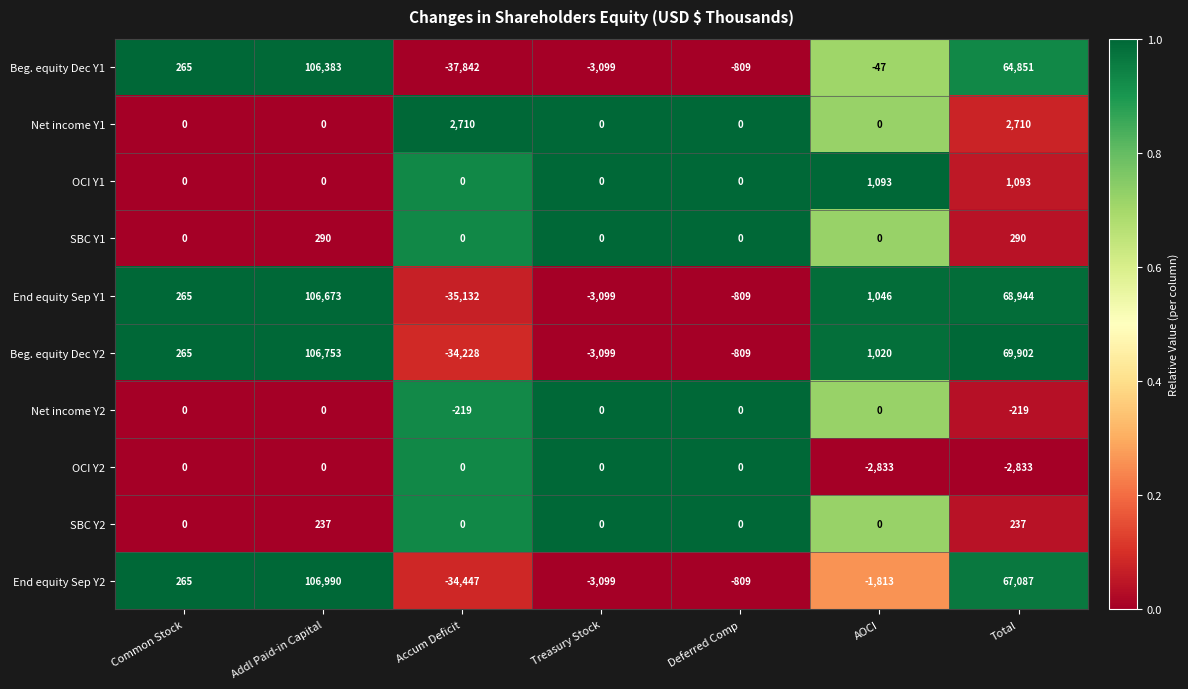

Which series has the widest spread of values?

Beg. equity Dec Y1